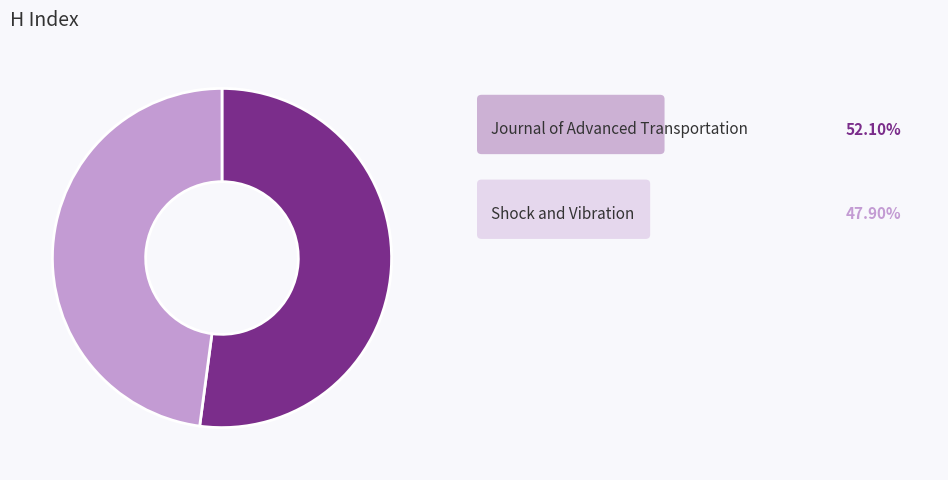

Is there any slice that represents more than half of the pie?

Yes